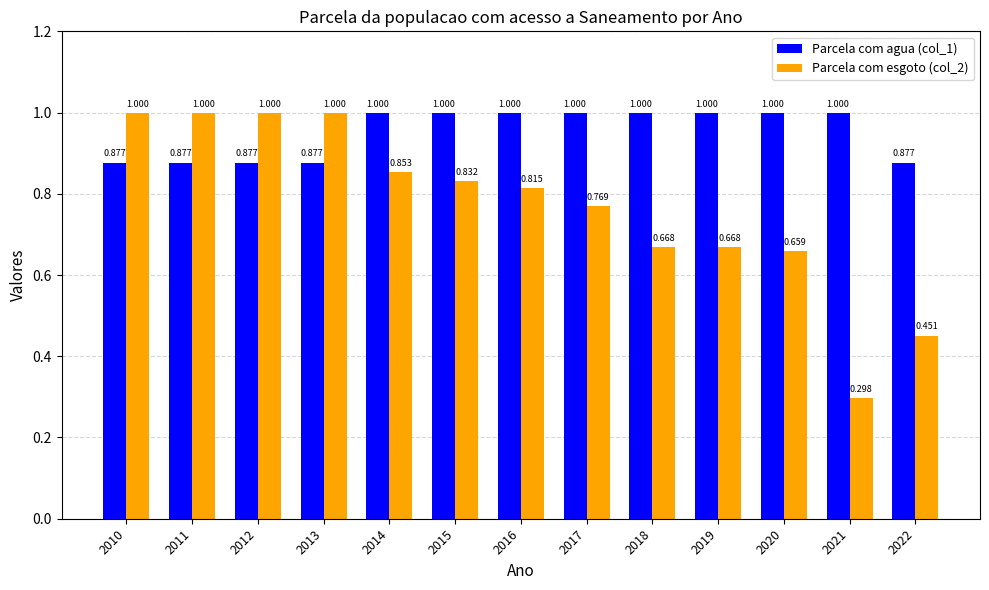

True or false: Parcela com agua (col_1) has a value of 0.5 at 2016.

False